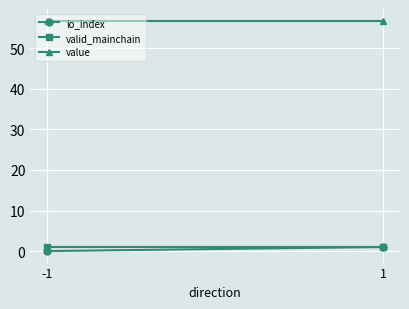

Between -1 and 1, which series saw the biggest shift?

io_index